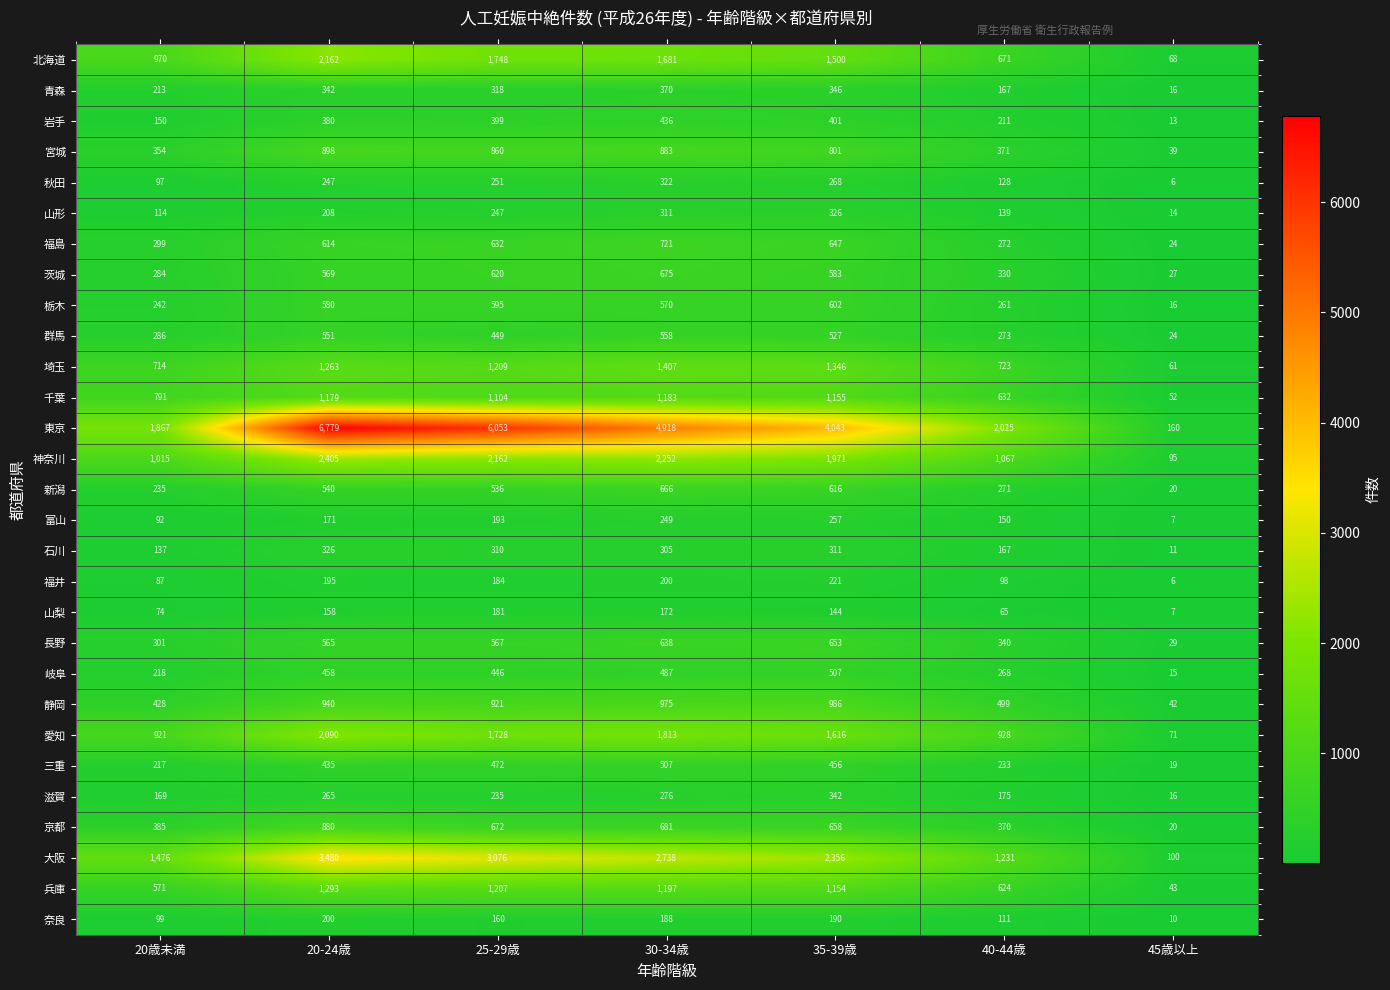

Read the 埼玉 value at 30-34歳, to the nearest 50.

1400